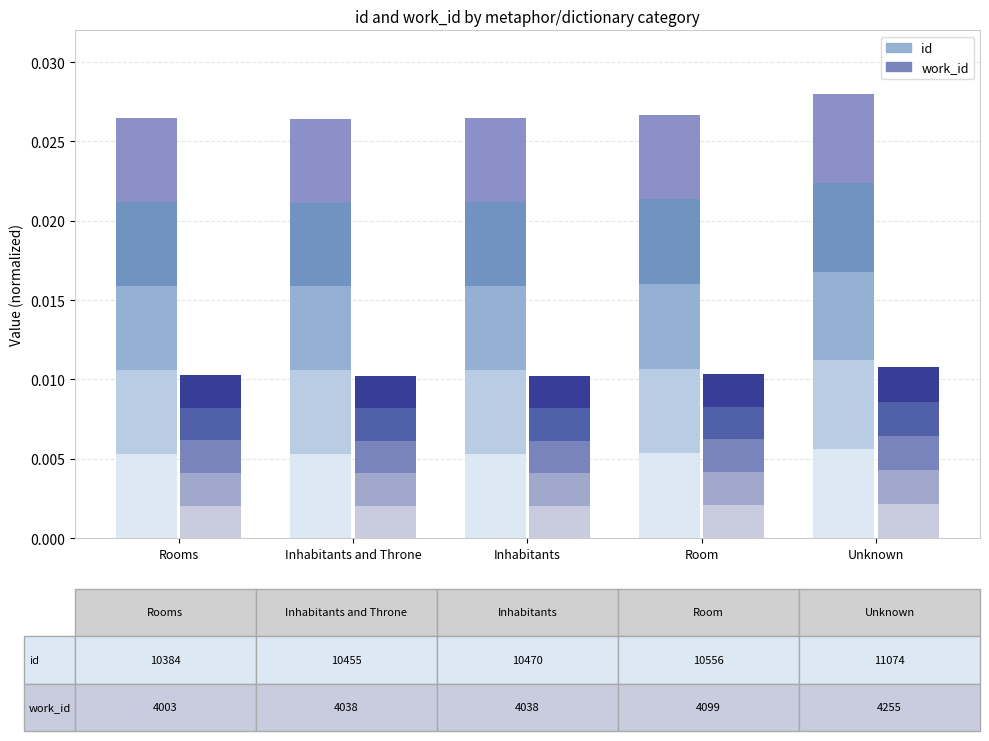

How many id layer 1 values are between 0 and 1?

5